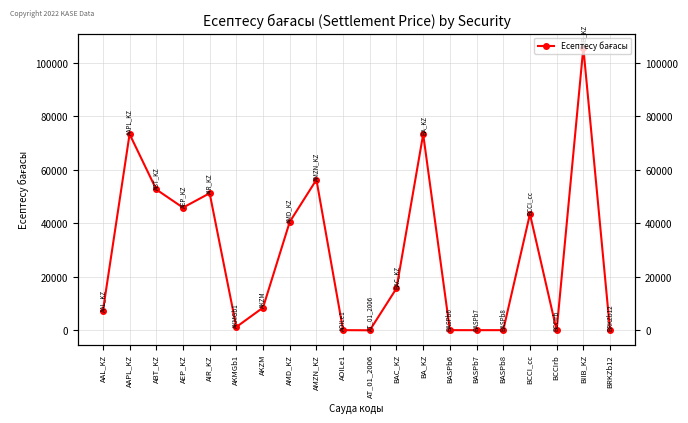

Approximately how many times larger is the value at AAL_KZ compared to BASPb6?

74.0